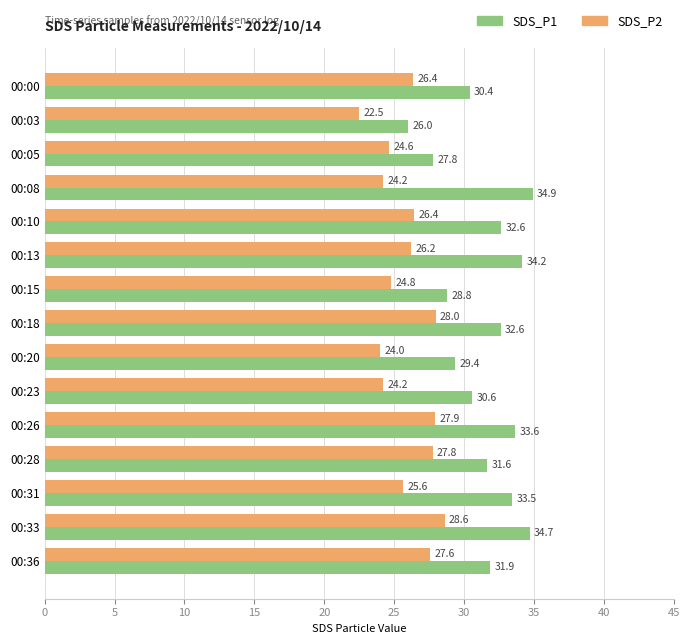

At which label does SDS_P1 reach its peak?

00:08